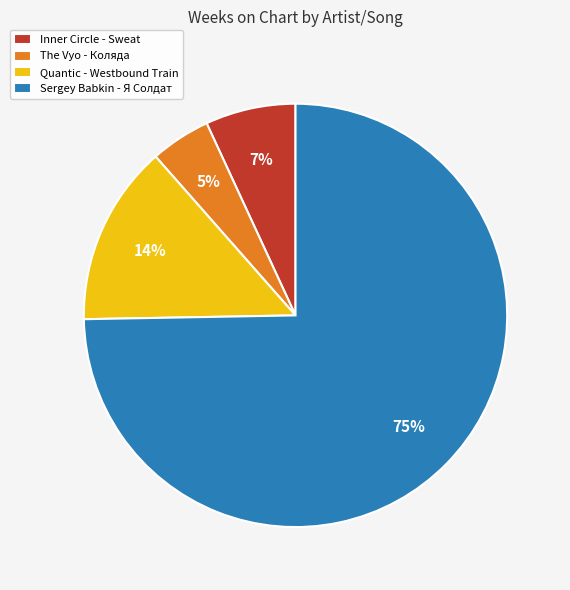

Which slice is the largest?

Sergey Babkin - Я Солдат